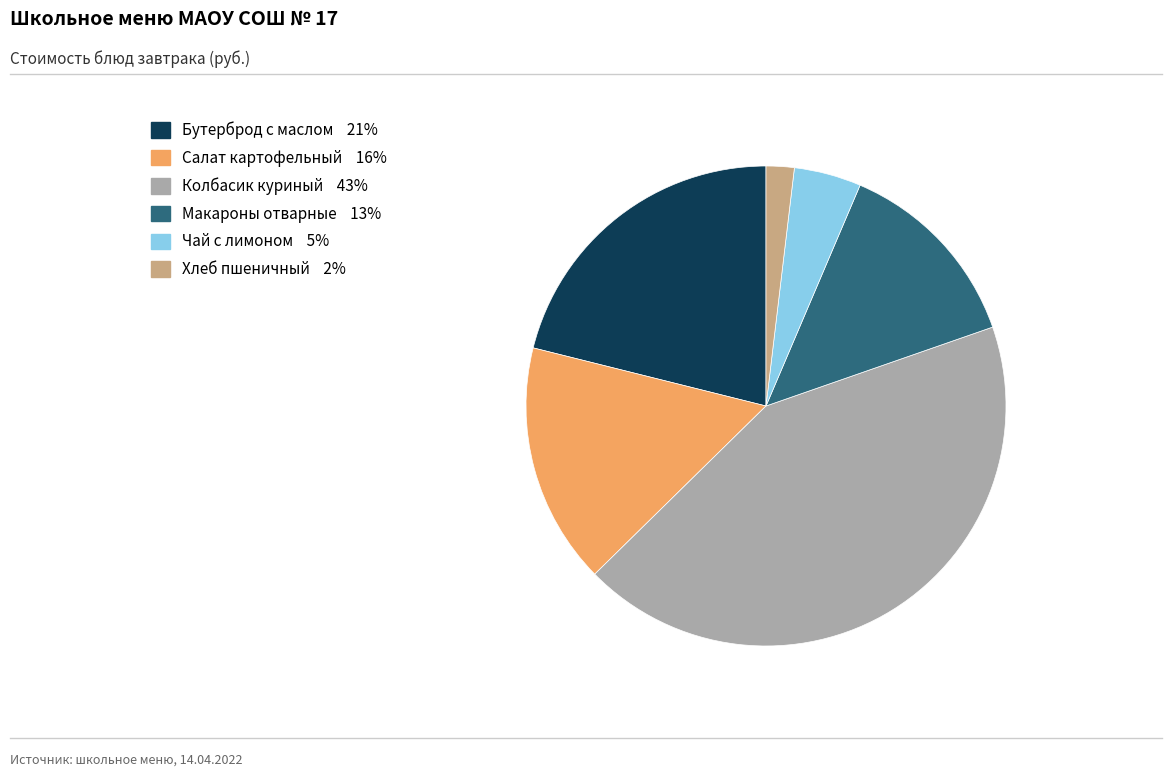

Rank the categories by value from lowest to highest.

Хлеб пшеничный, Чай с лимоном, Макароны отварные, Салат картофельный, Бутерброд с маслом, Колбасик куриный